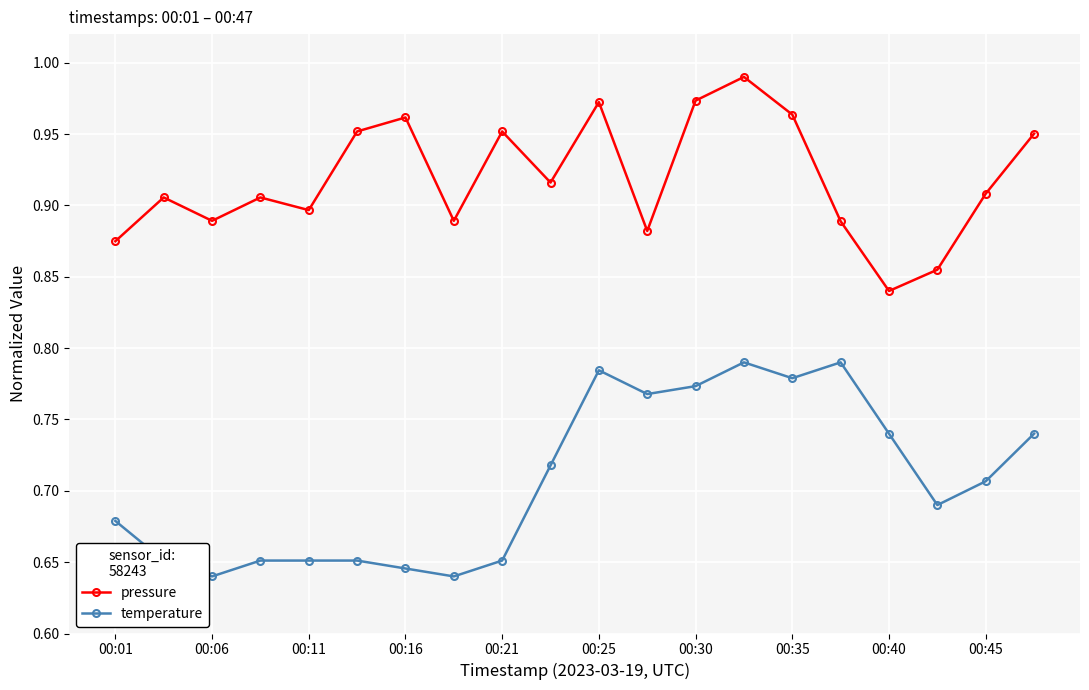

Rank the series by their average value, from lowest to highest.

temperature, pressure